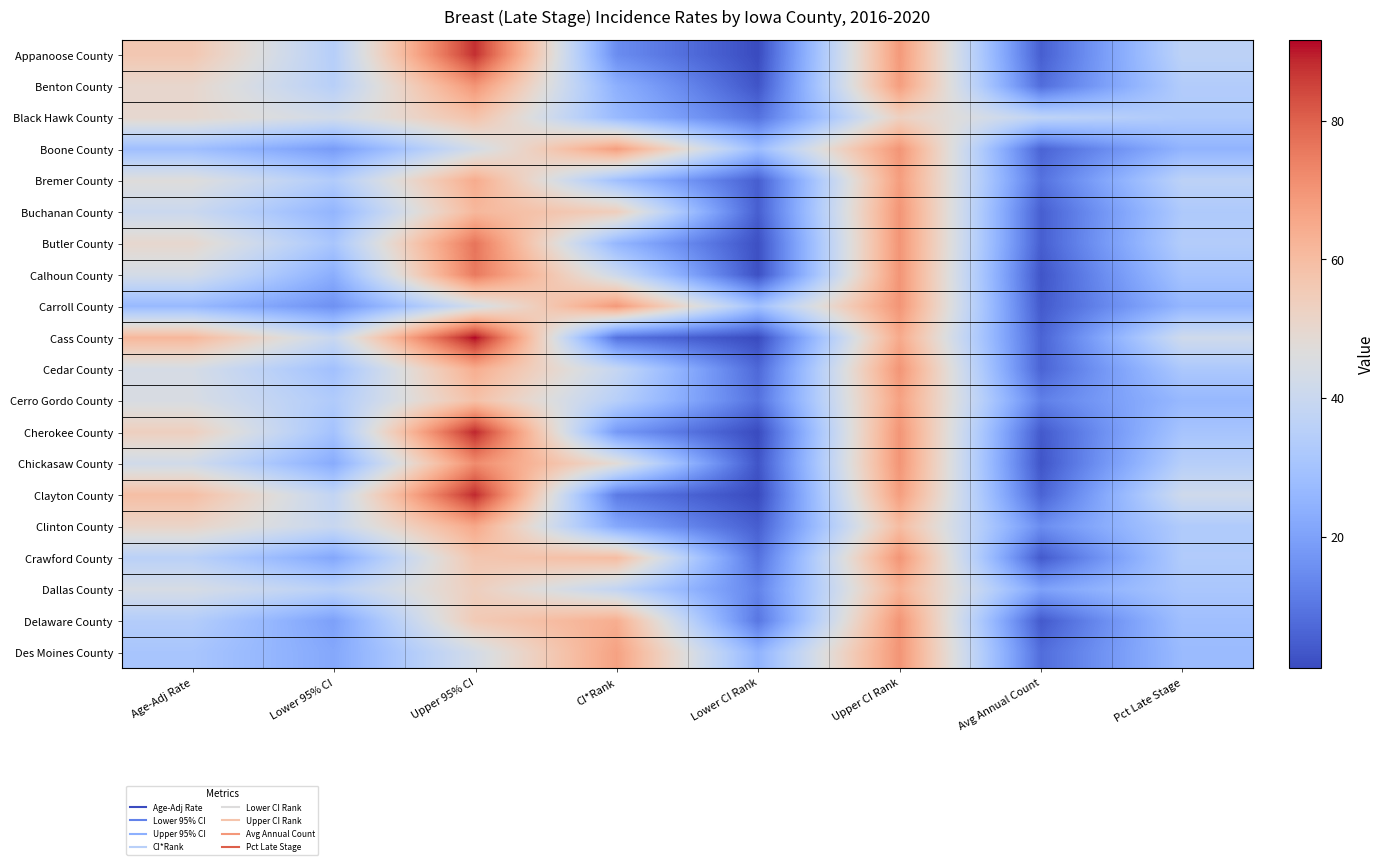

What is the greatest value displayed?

91.7